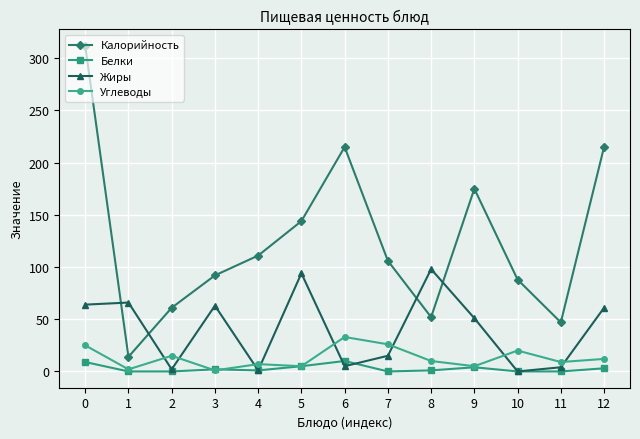

What is the difference between the maximum and second lowest values in the Углеводы series?

31